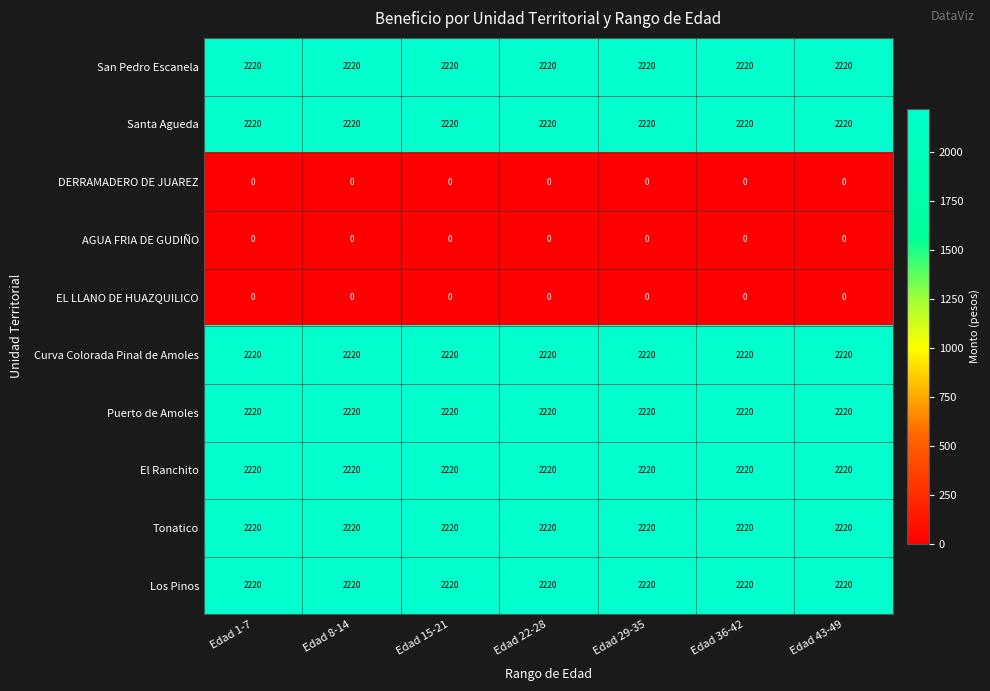

What is the spread (max minus min) of values at Edad 15-21?

2220